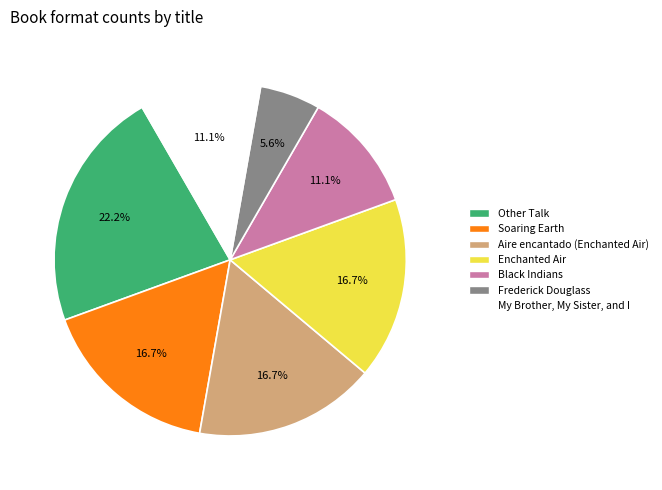

To the nearest percent, what is the combined percentage of Frederick Douglass and My Brother, My Sister, and I?

17%